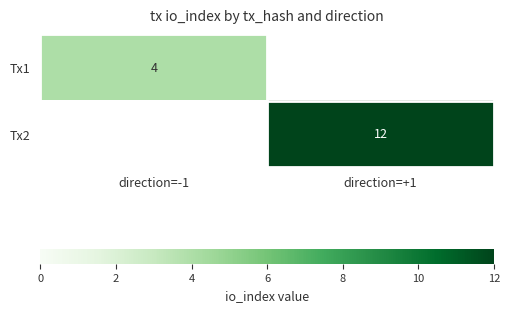

Is the value of Tx2 at direction=+1 greater than the value of Tx1 at direction=-1?

Yes